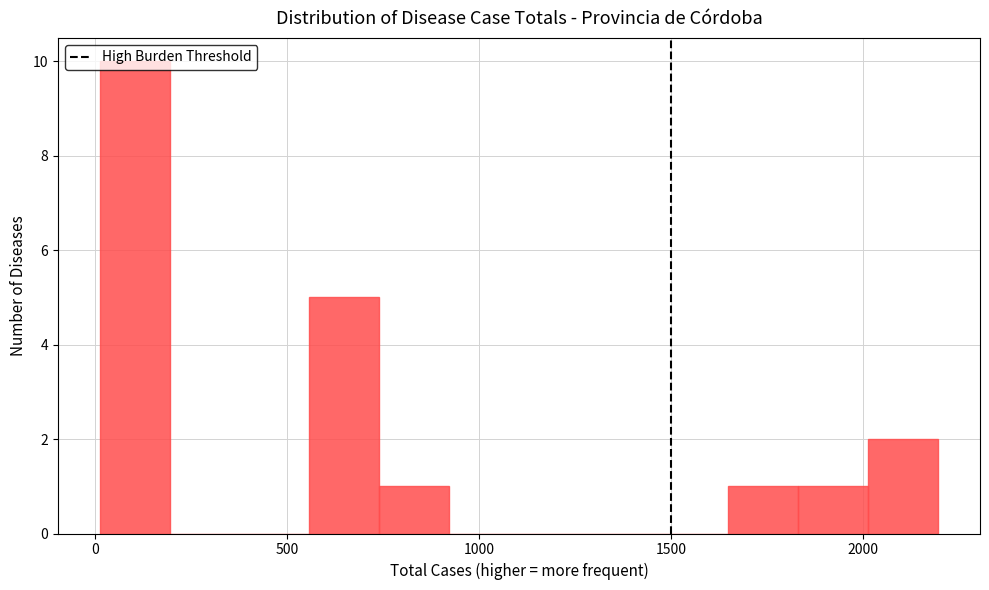

Read against the x-axis, roughly where is the centre of the tallest bar?

100